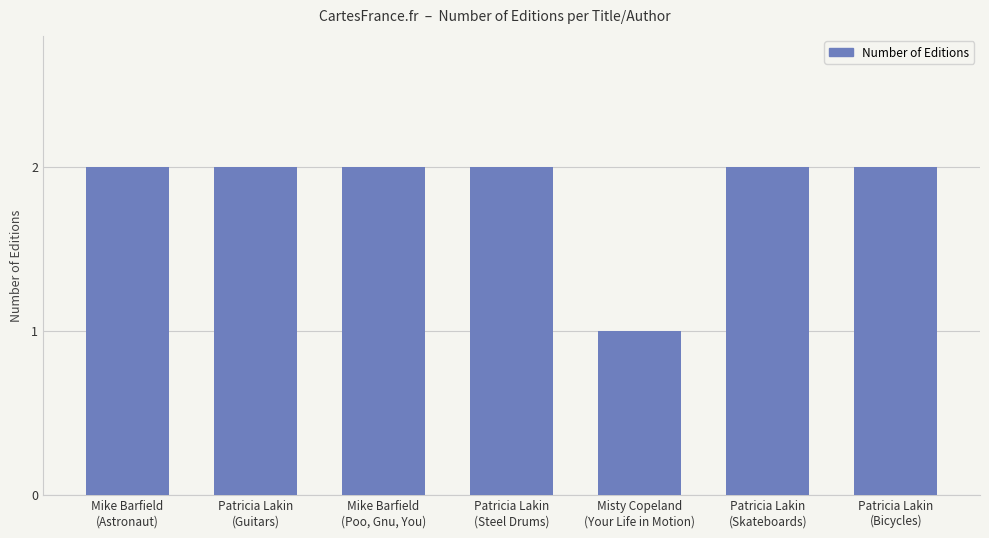

What is the label of the 1st bar from the right?

Patricia Lakin
(Bicycles)